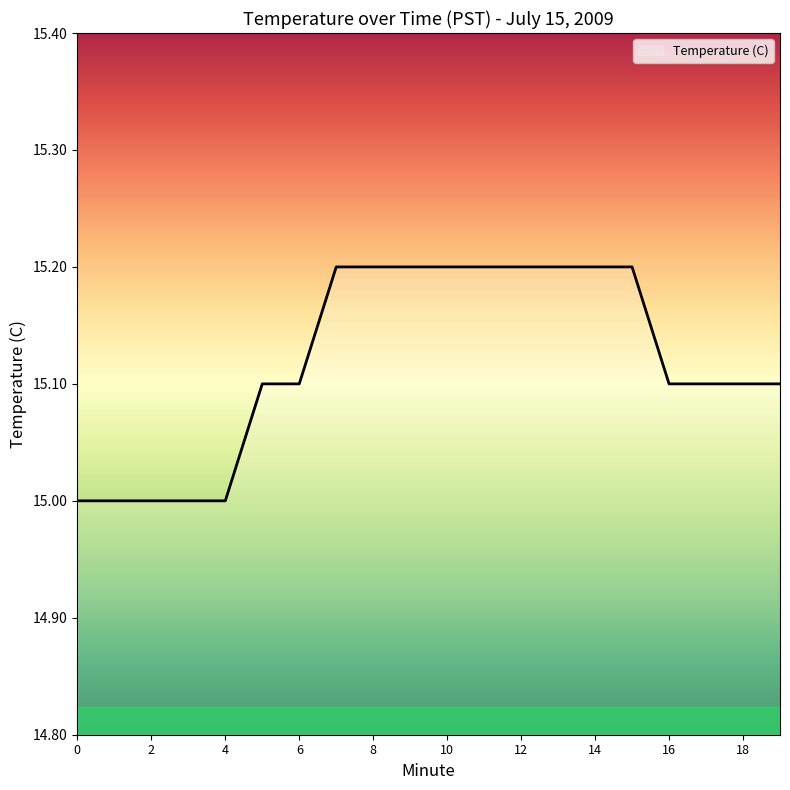

What is the smallest value displayed?

15.0